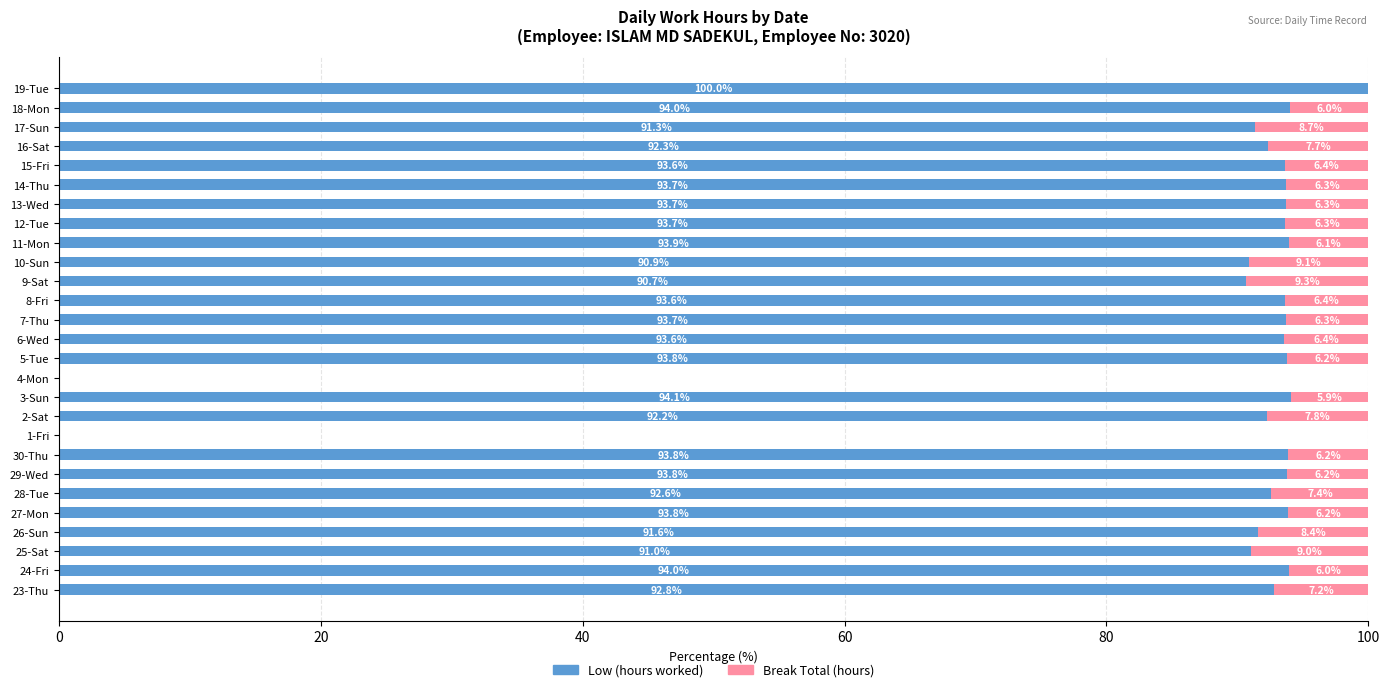

What are all the series names shown in the legend?

Low (hours worked), Break Total (hours)